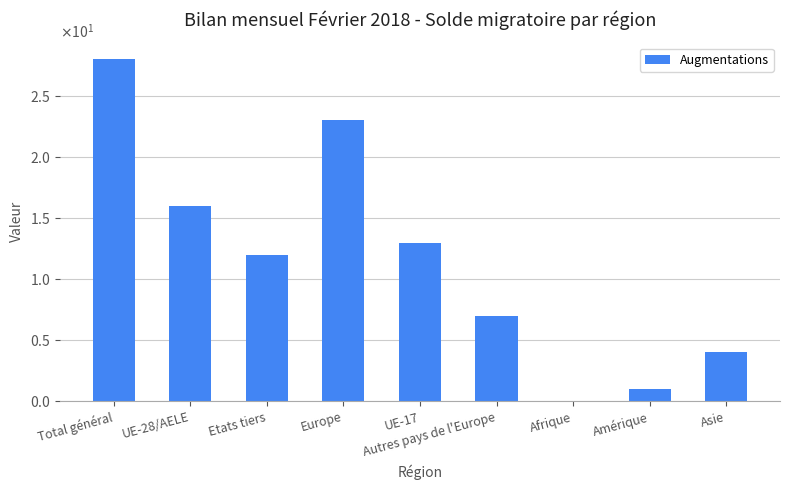

Is it true that the value at Autres pays de l'Europe is 7?

True